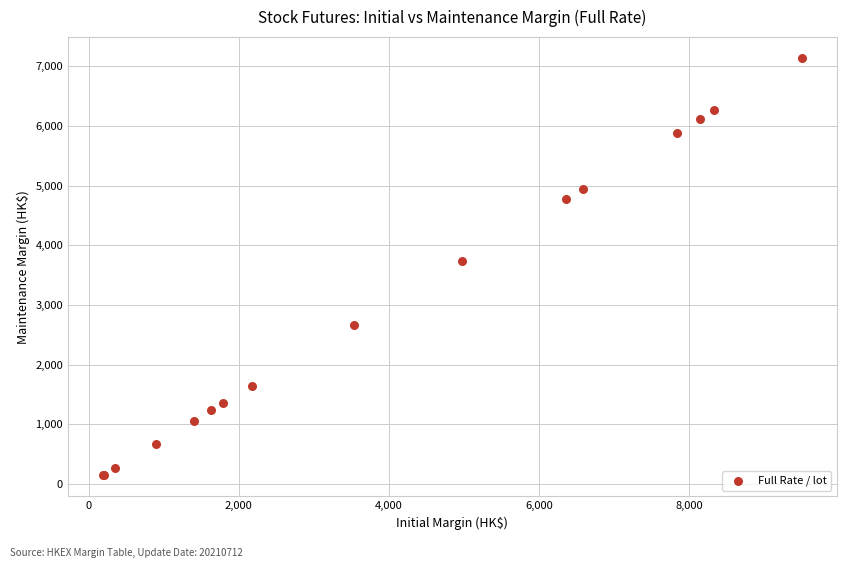

What Y value in the scatter plot is closest to 3641?

3740